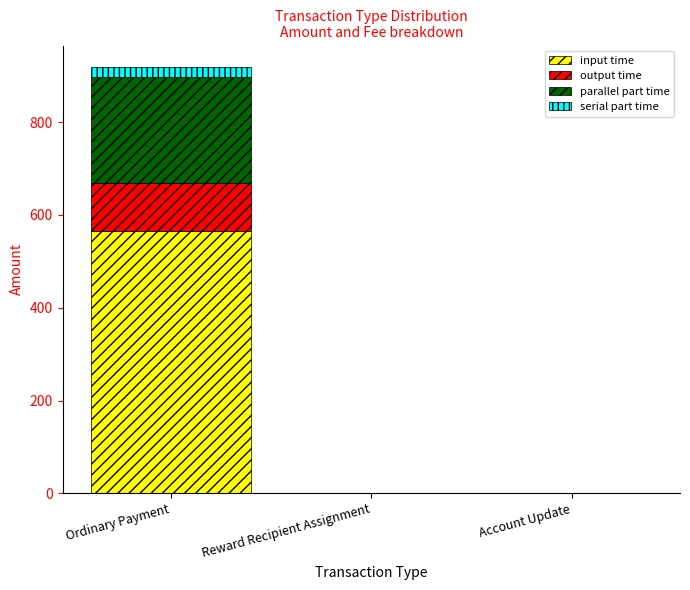

Reading left to right, transcribe the values for input time.

Ordinary Payment=565.3	Reward Recipient Assignment=0.0	Account Update=0.0